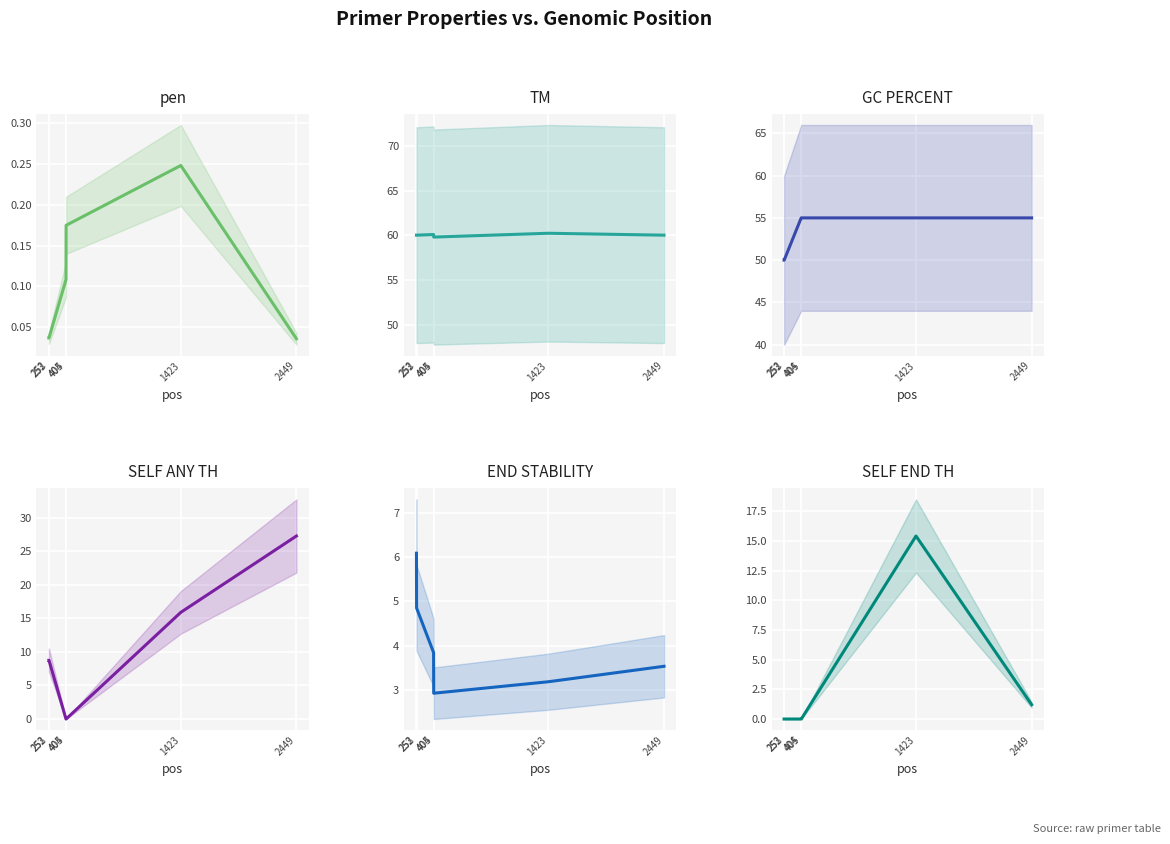

After their last crossing, which series has the higher values: pen or PRIMER_LEFT_0_SELF_ANY_TH?

PRIMER_LEFT_0_SELF_ANY_TH